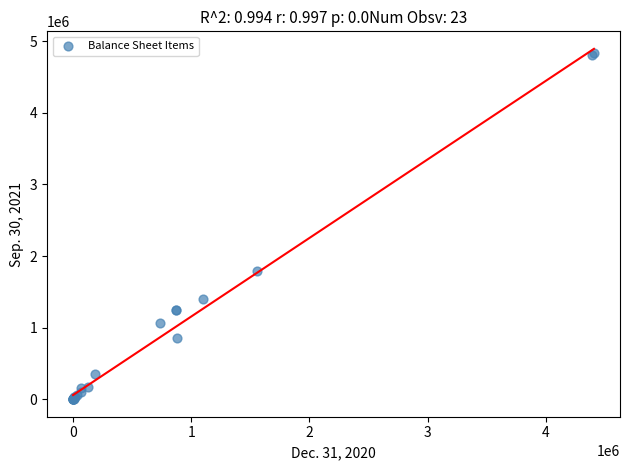

What Y value in the scatter plot is closest to 2416182?

1790542